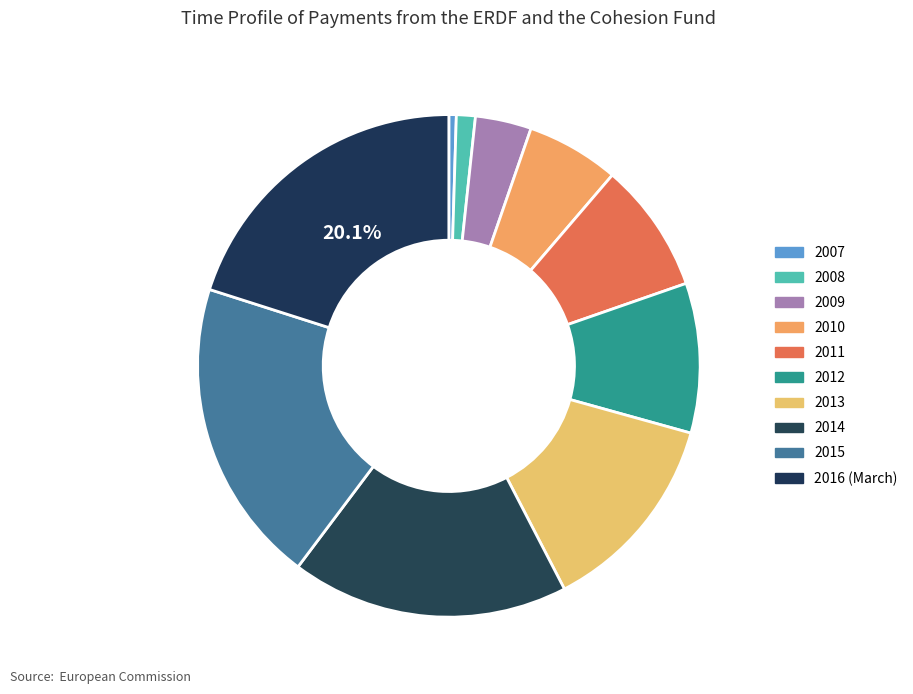

The 2013 slice represents 21% of the pie. True or false?

False